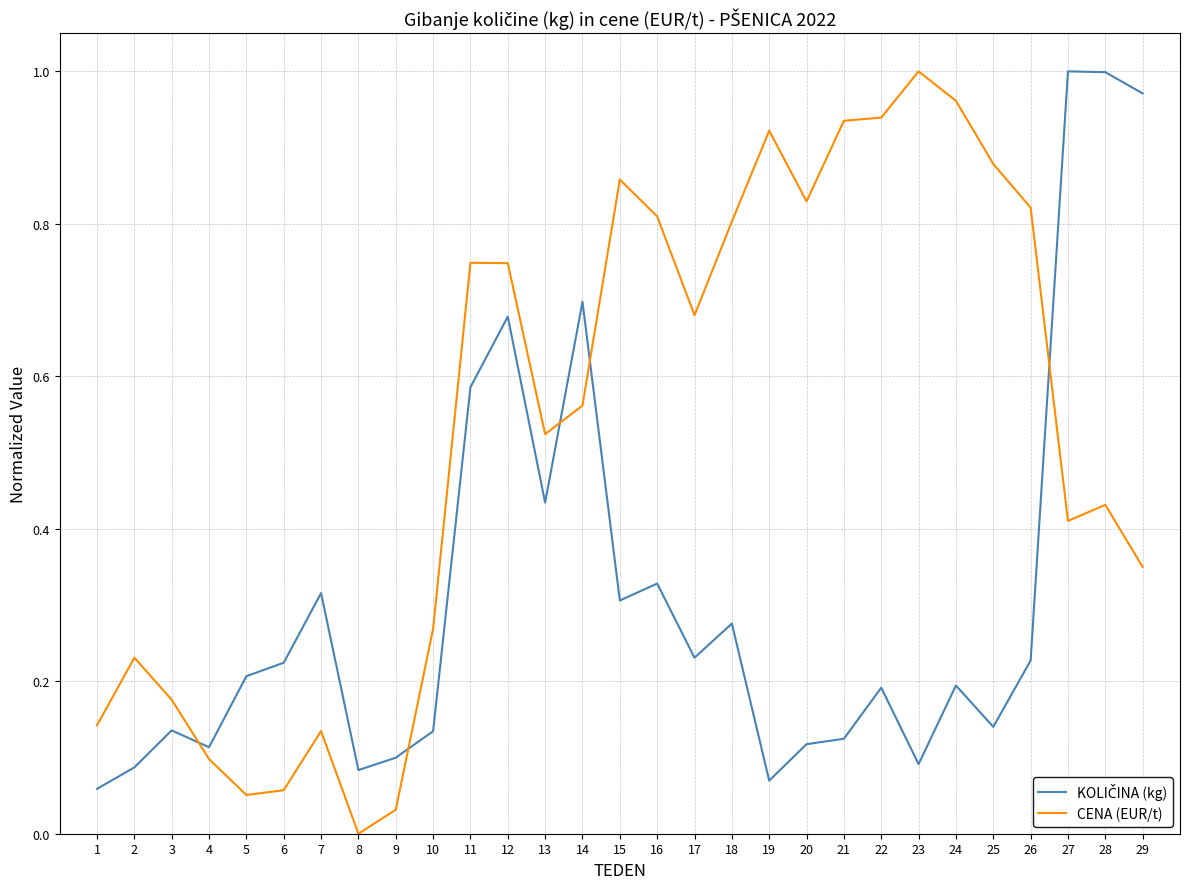

Which series has the largest total across all categories?

CENA (EUR/t)